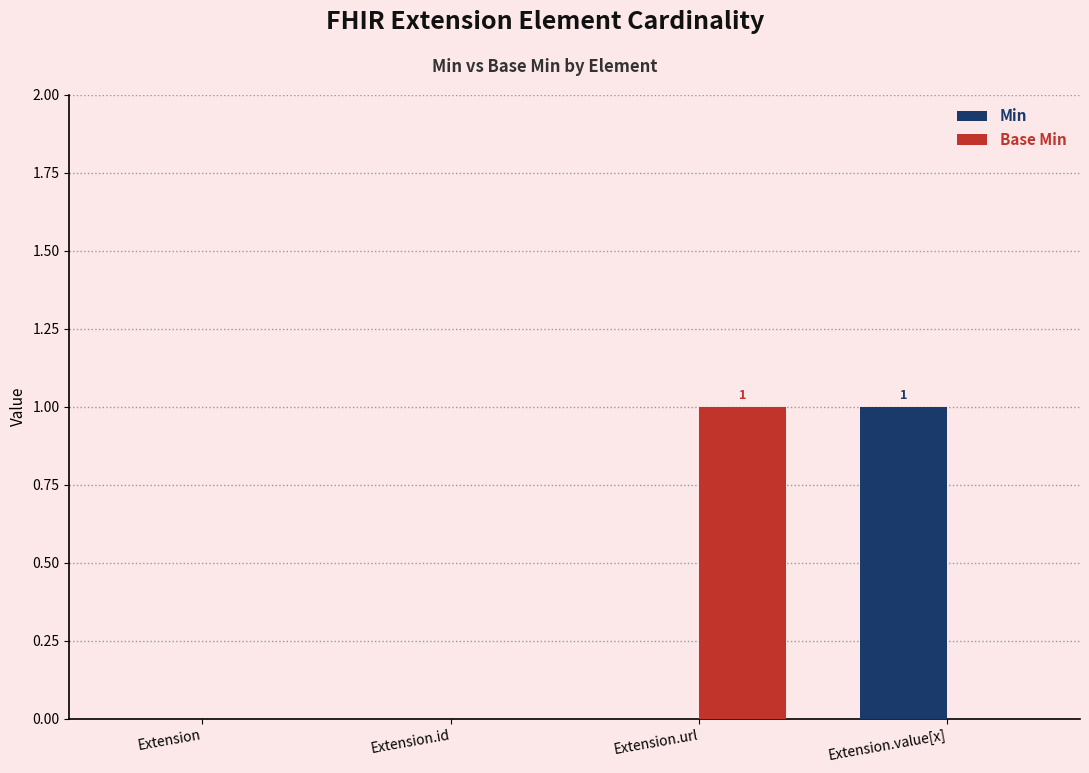

How many series are shown in this chart?

2